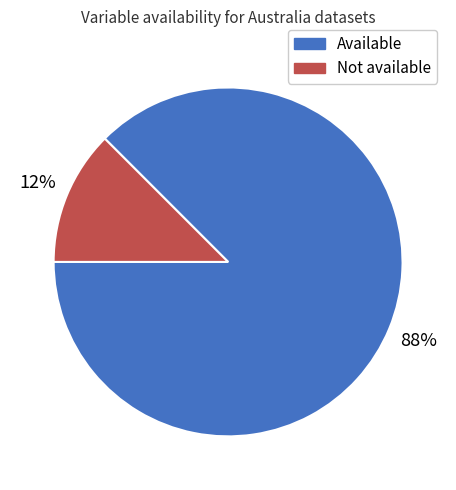

True or false: Available accounts for 99% of the total.

False